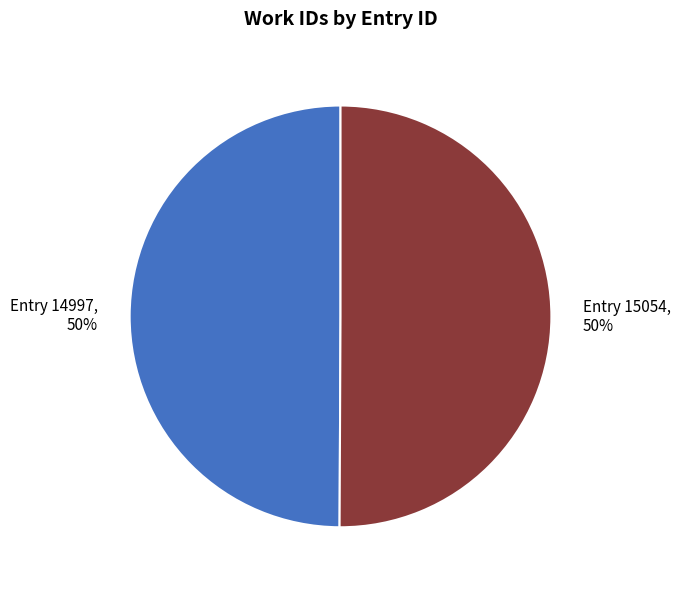

Which has a higher value, 14997 or 15054?

15054